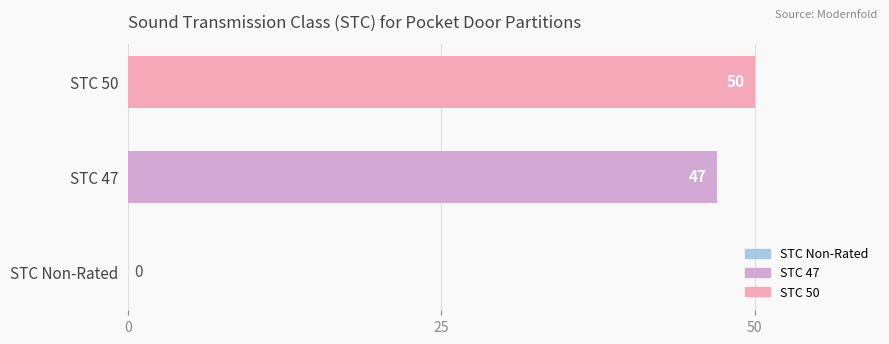

Approximately how many times larger is the value at STC 47 compared to STC 50?

0.9